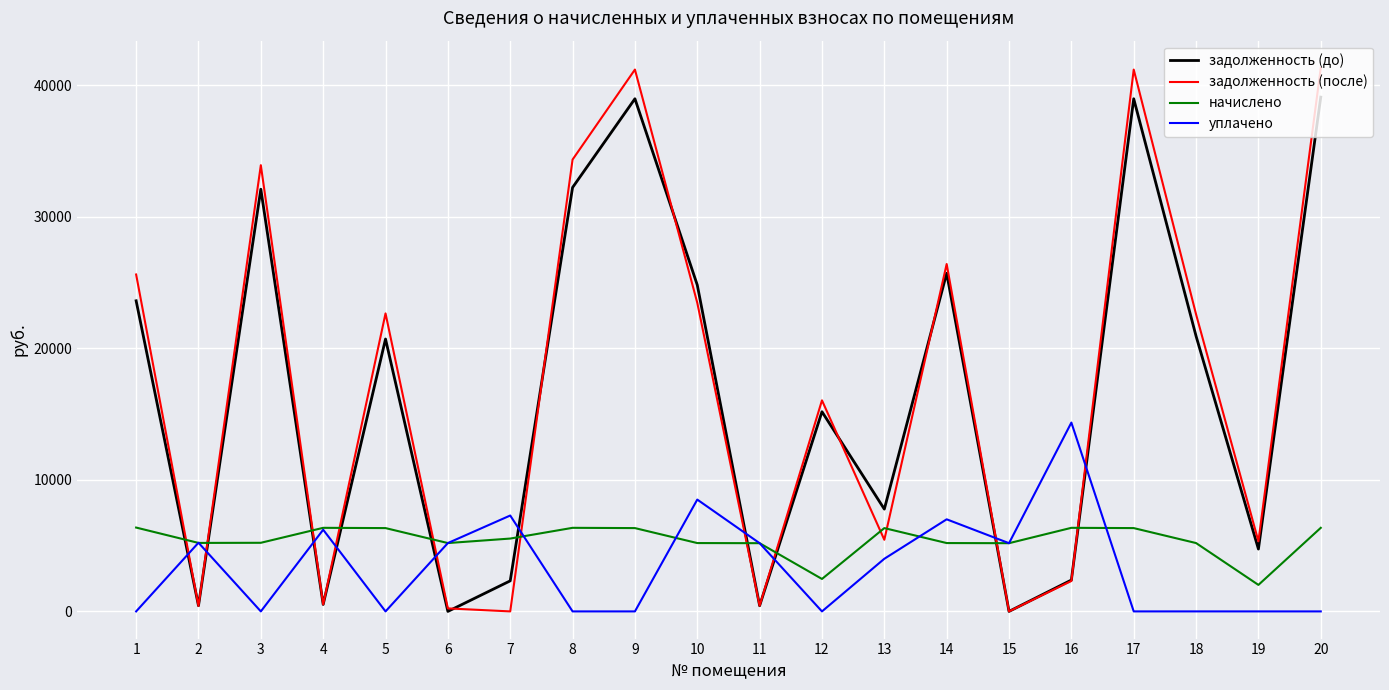

What is the minimum value for начислено?

2014.6